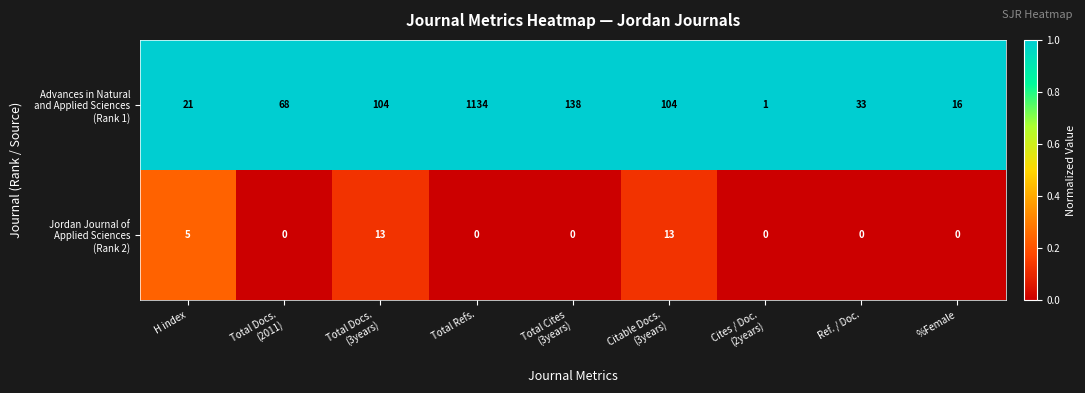

What is the greatest value displayed?

1134